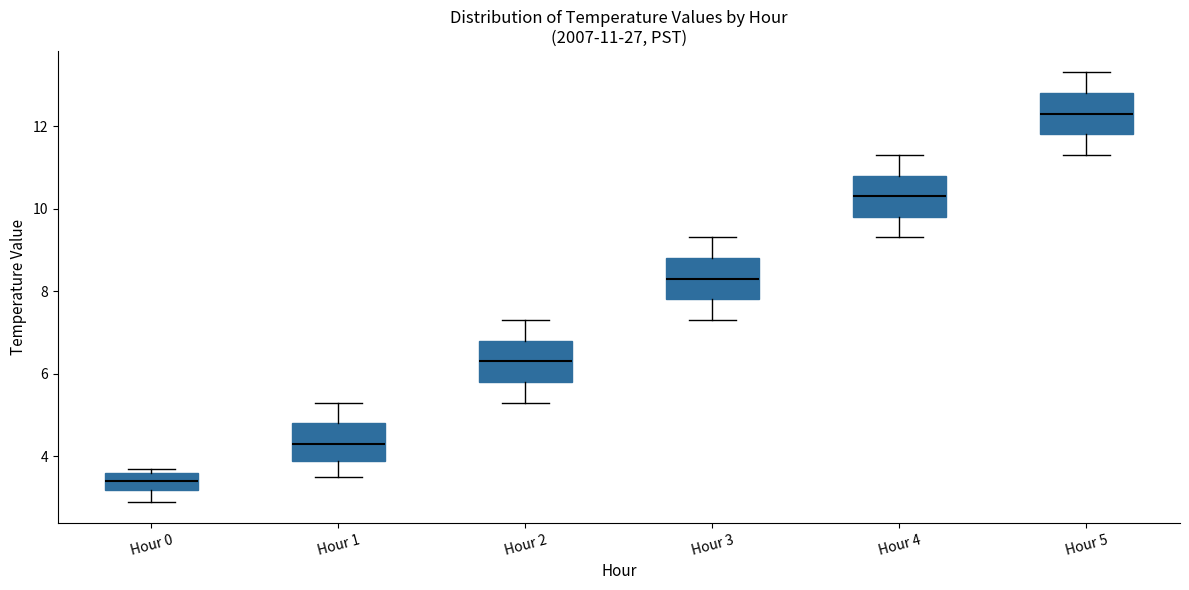

Which box has the highest median line?

Hour 5